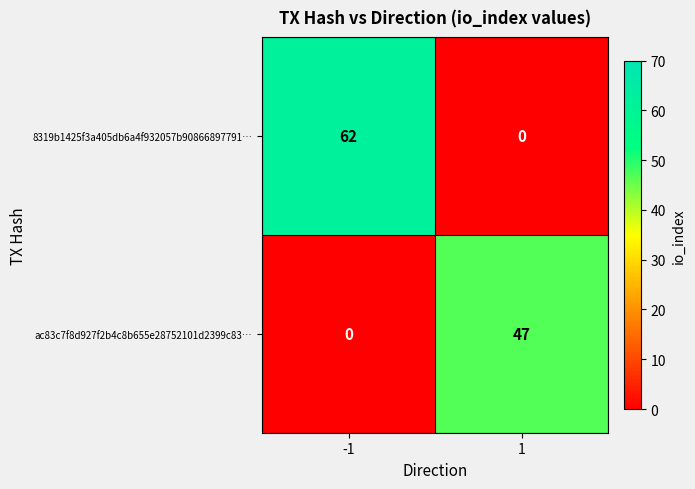

What is the difference between the highest and lowest values at -1?

62